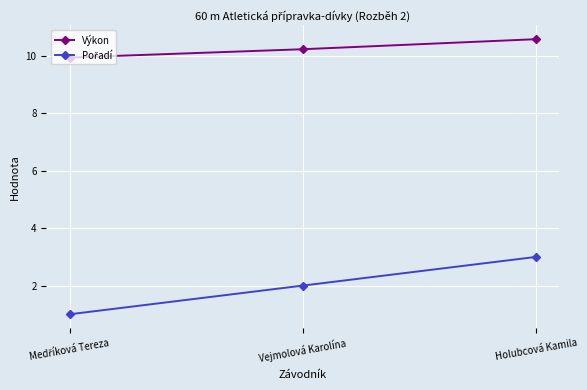

What is the smallest value displayed?

1.0